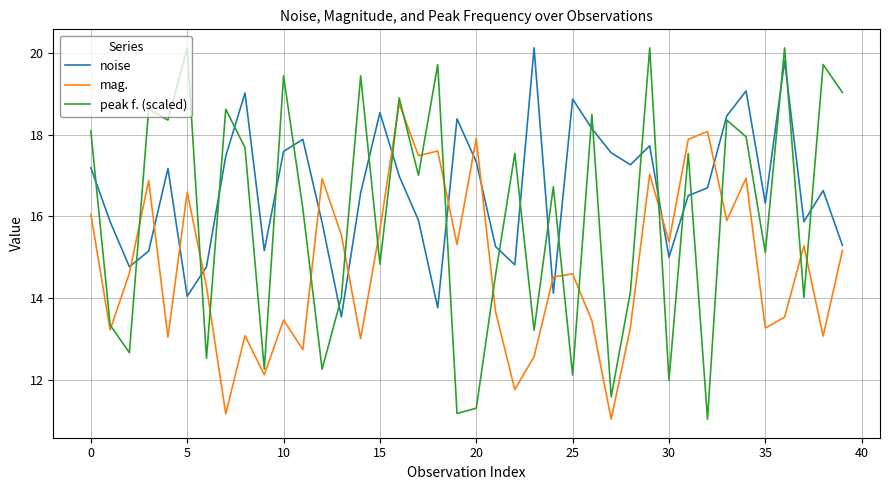

Which series has the largest range (max minus min)?

peak f. (scaled)